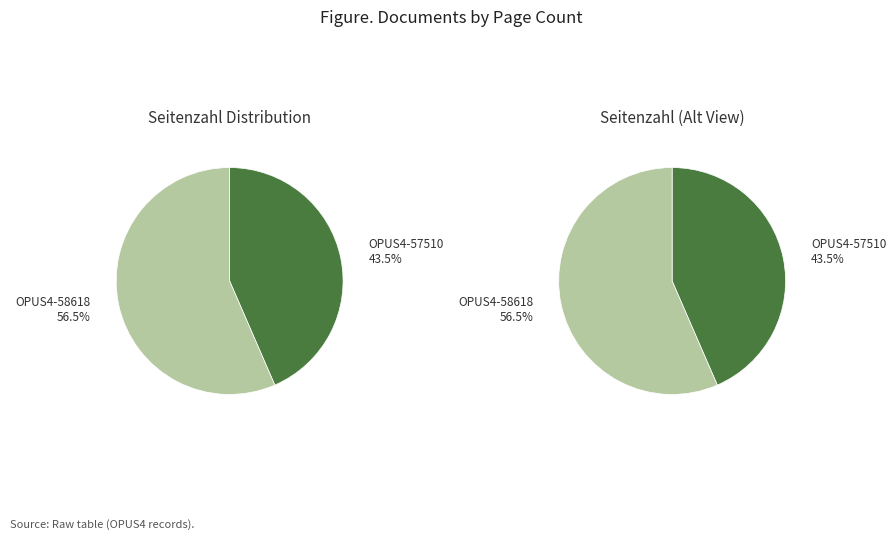

What is the change in value from OPUS4-57510 to OPUS4-58618?

+3